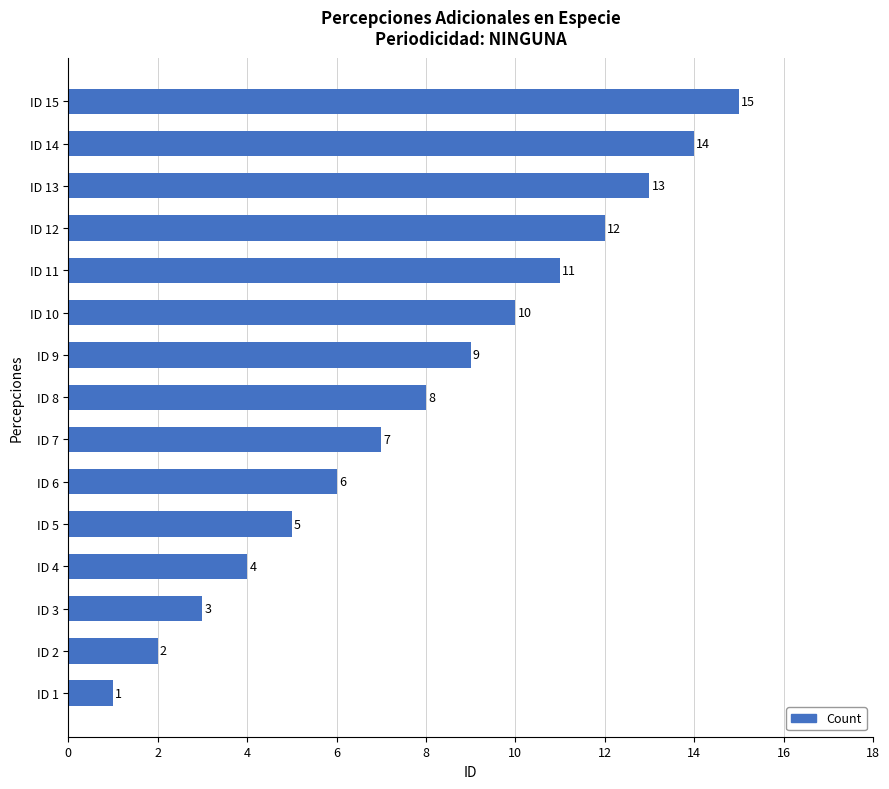

What is the sum of the values at ID 13 and ID 14?

27